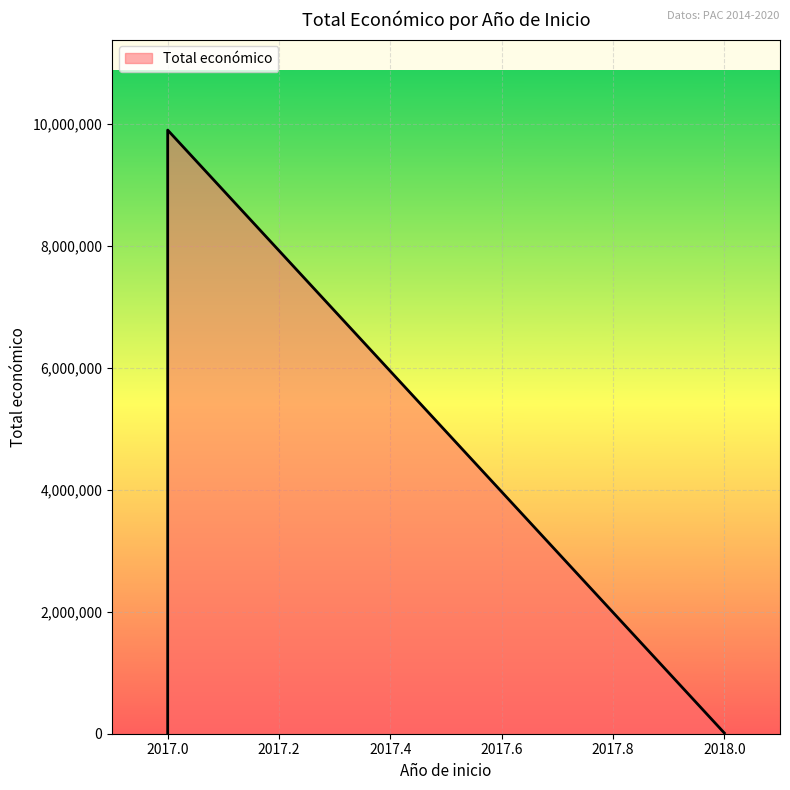

Where does the data first go above 11809?

2017 (SENSOLIVE-OIL)